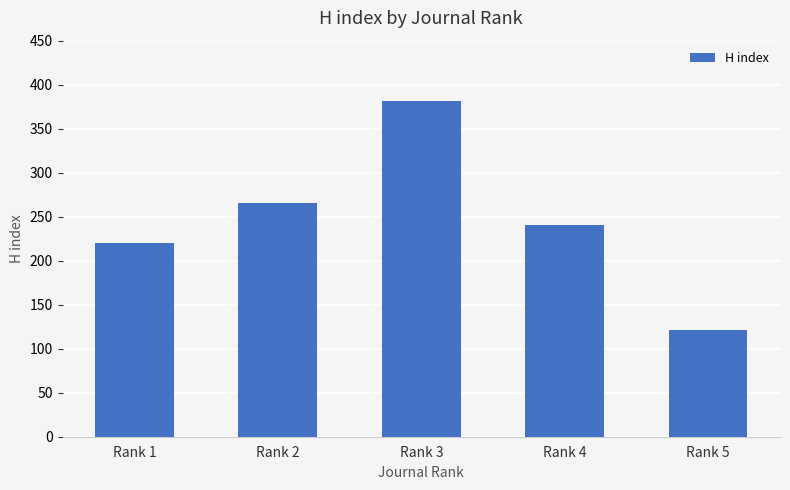

At which category does the chart reach its minimum across all series?

Rank 5